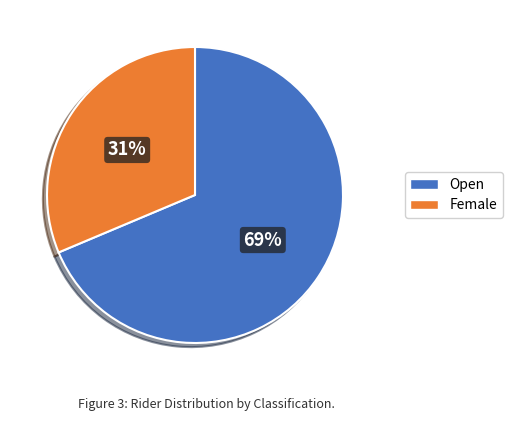

The Female slice represents 31% of the pie. True or false?

True